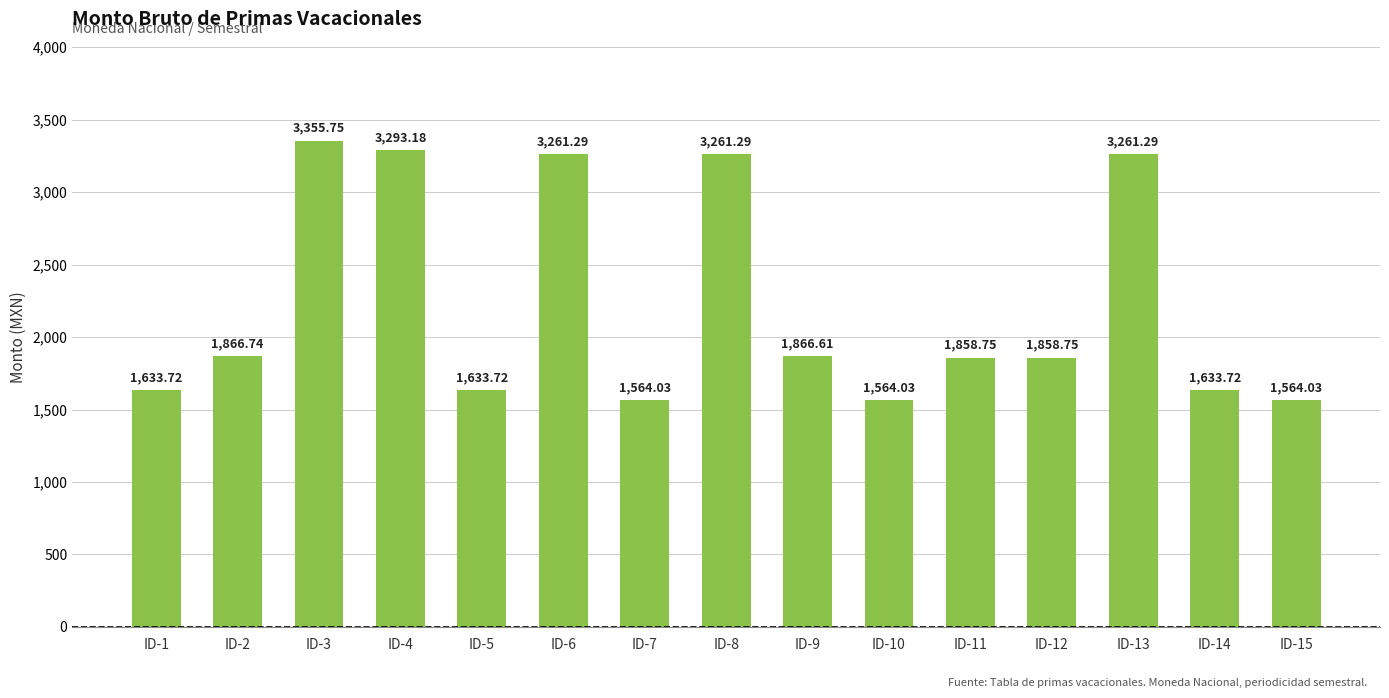

How many data points does each series have?

15